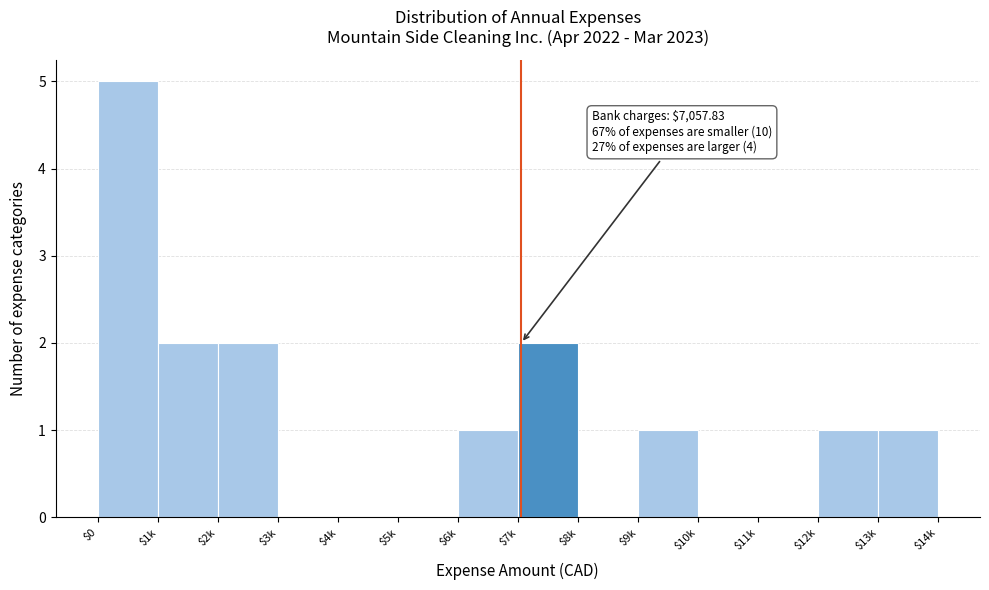

Is it true that the value at $13k is 1?

True